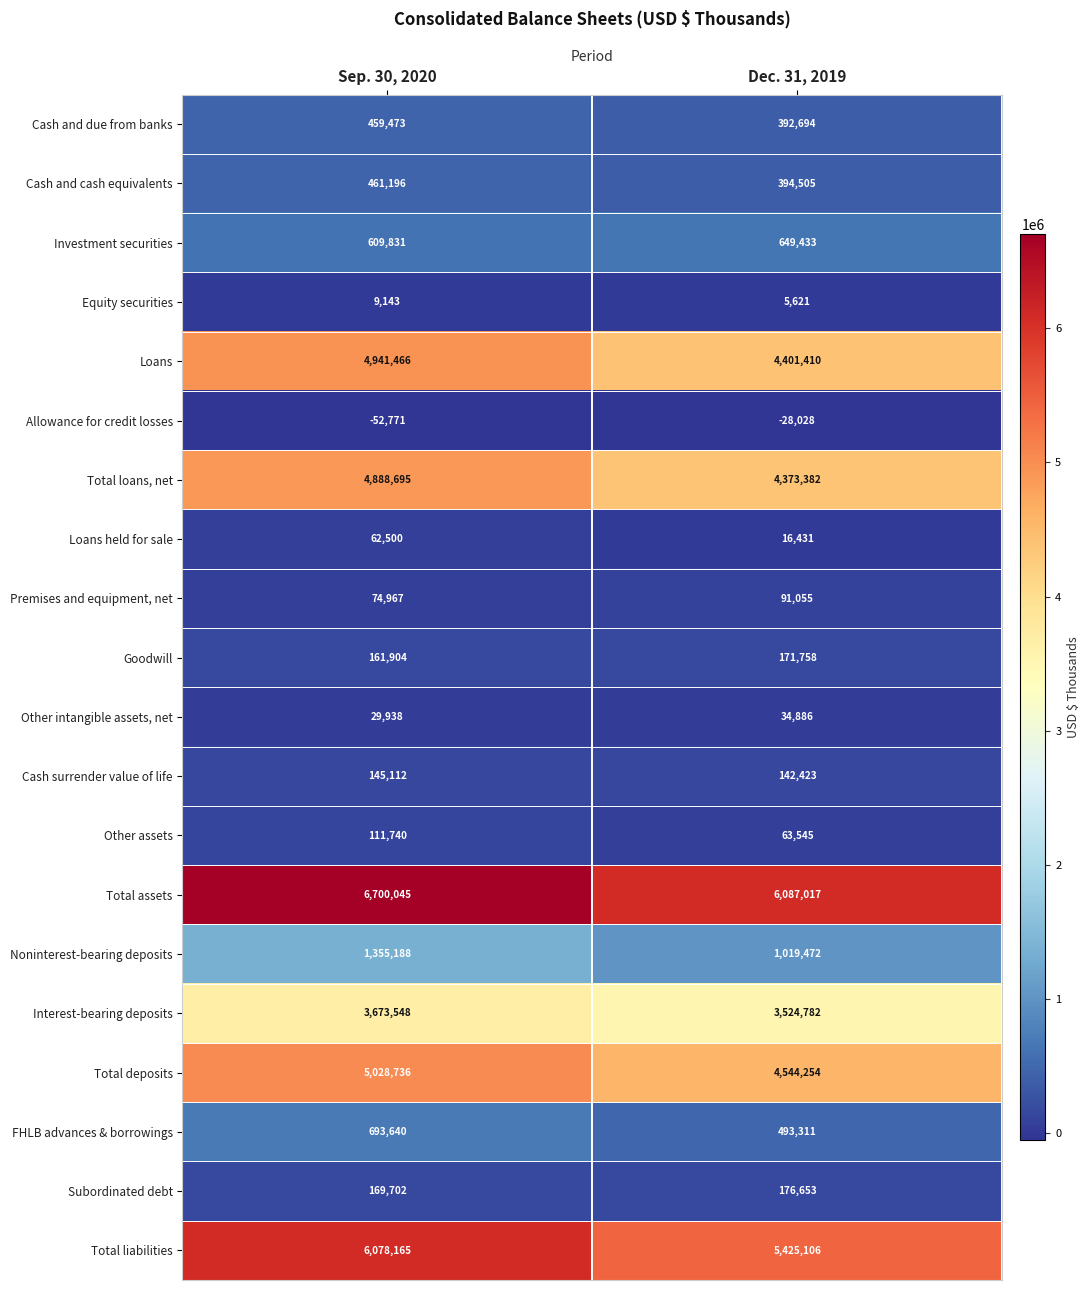

What is the smallest value displayed?

-52771